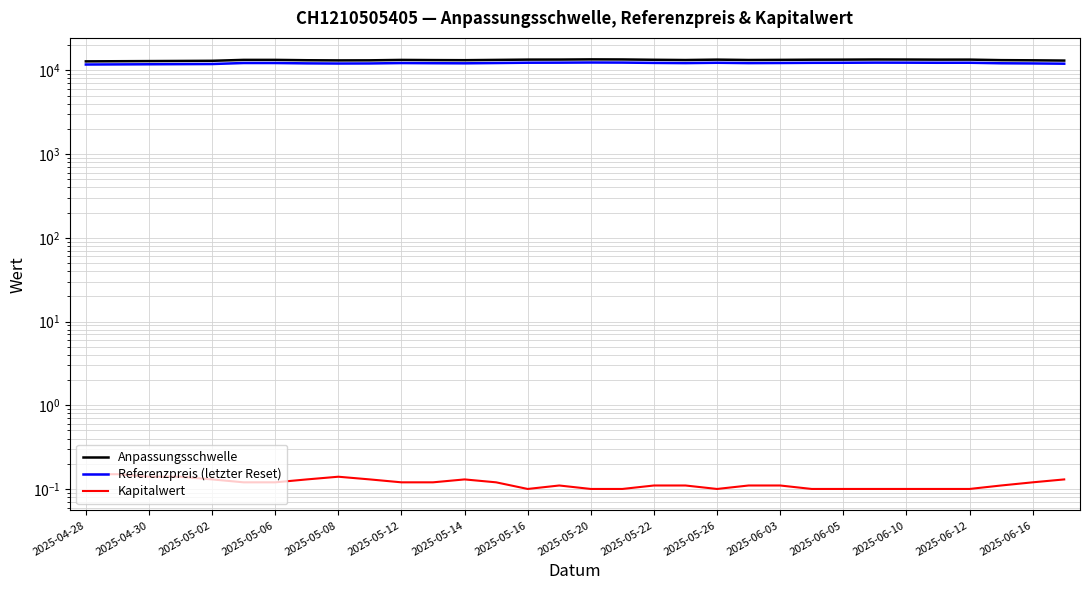

How many data points in Referenzpreis (letzter Reset) are less than 12227?

16